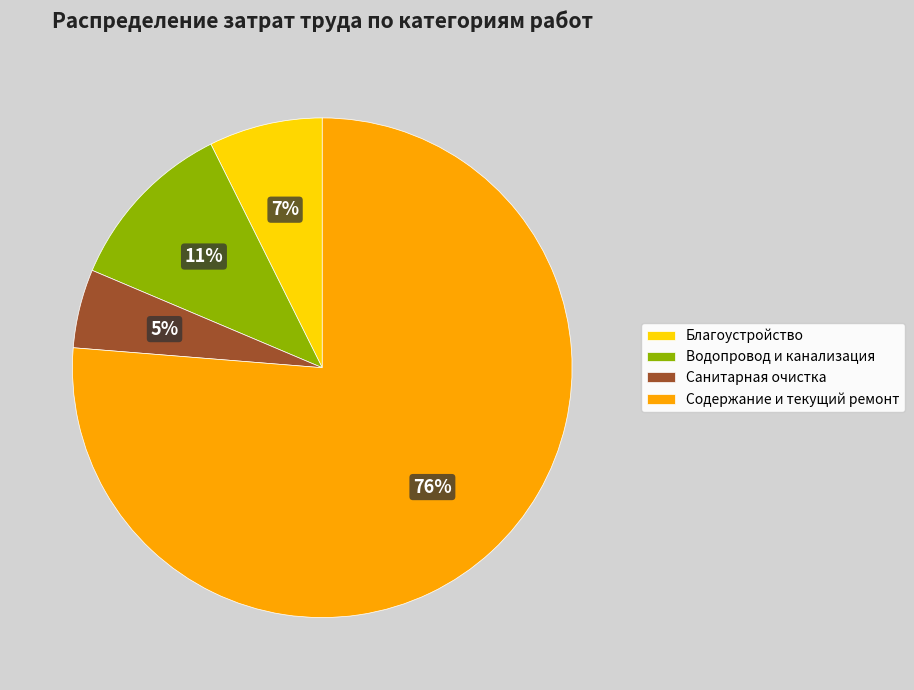

Is Санитарная очистка the majority of the pie?

No